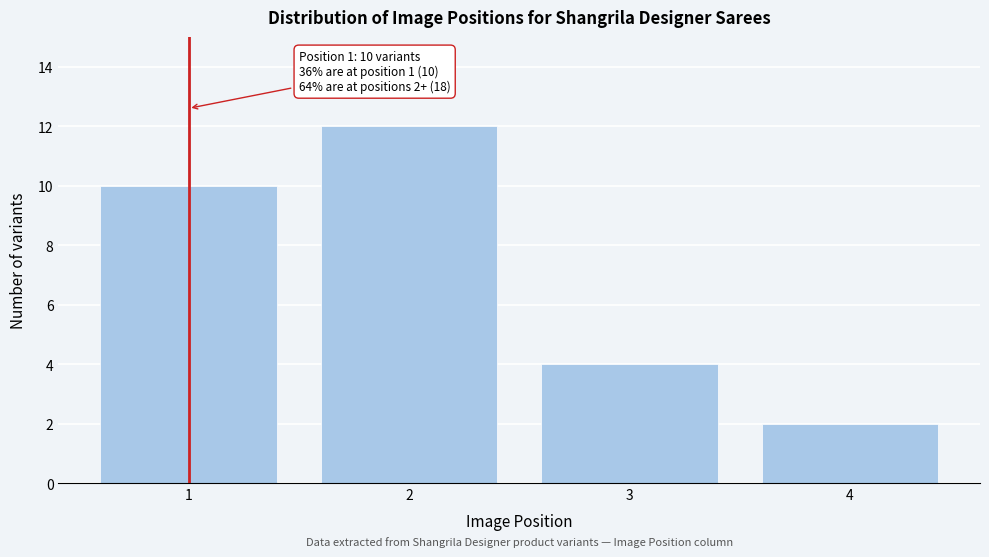

Reading left to right, transcribe all the data shown in this chart.

1=10	2=12	3=4	4=2